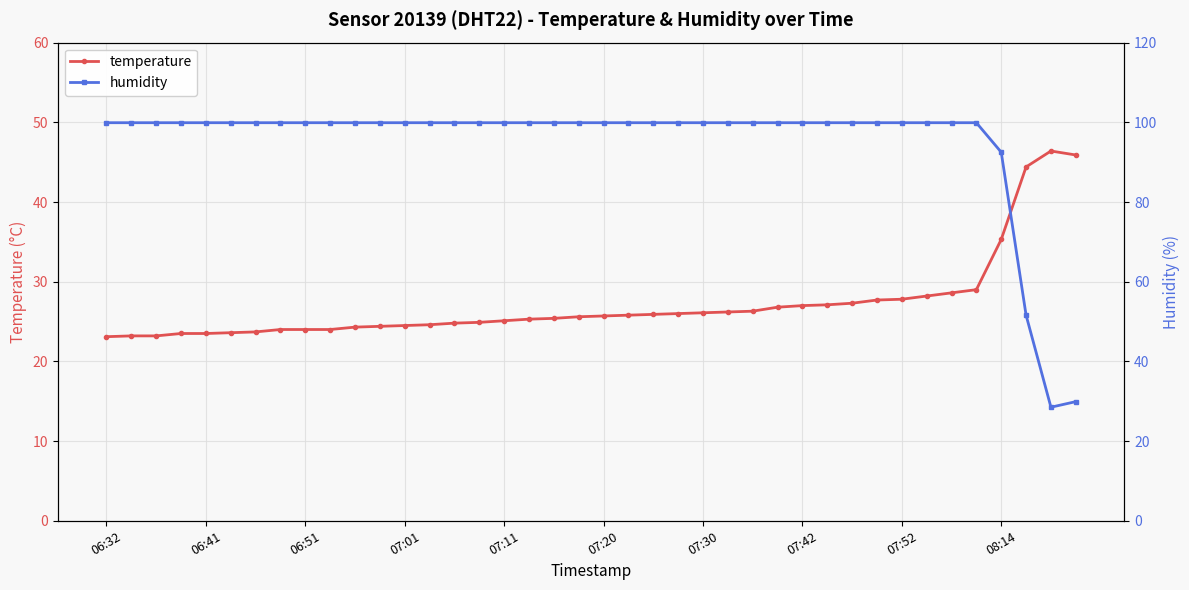

At which category is the sum across all series the highest?

35